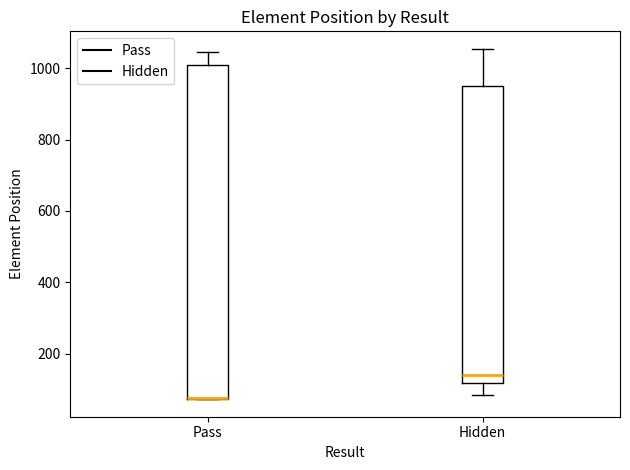

Reading left to right, transcribe this box plot: for each box, give where its median line is, the range the box spans, and where its two whiskers end, as read against the y-axis. The values are not printed on the chart, so give them approximately, as read against the axis.

Pass: median 80 (drawn on the box's lower edge), box 80 to 1020, whiskers 80 to 1040
Hidden: median 140, box 120 to 960, whiskers 80 to 1060